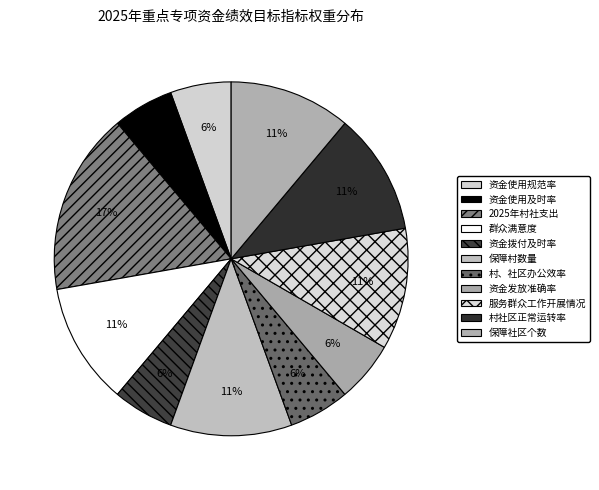

What is the largest slice in the pie chart?

2025年村社支出